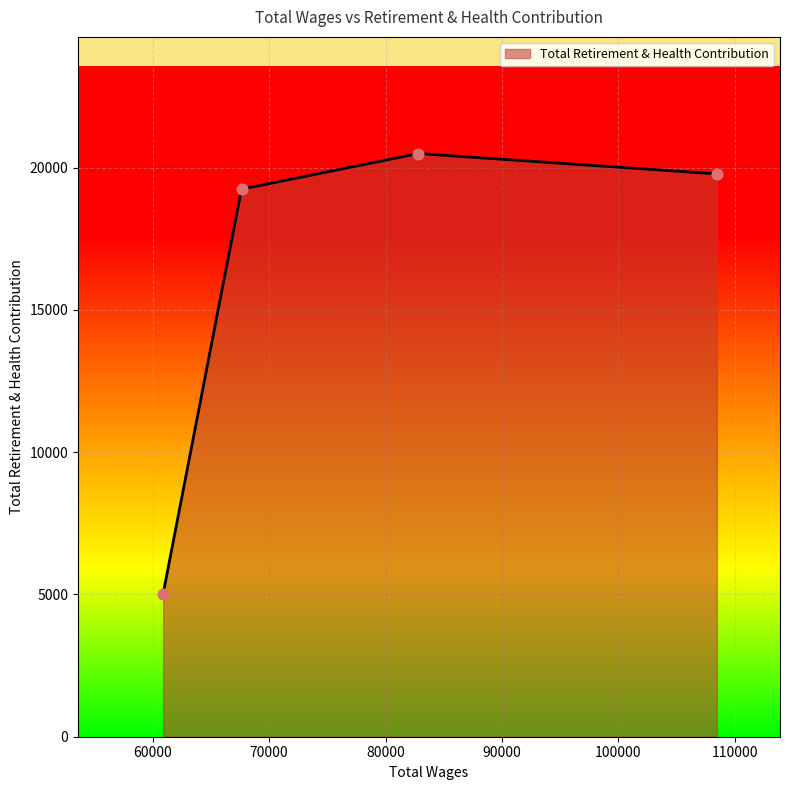

How many interior local peaks (higher than both neighbors) does the data have?

1